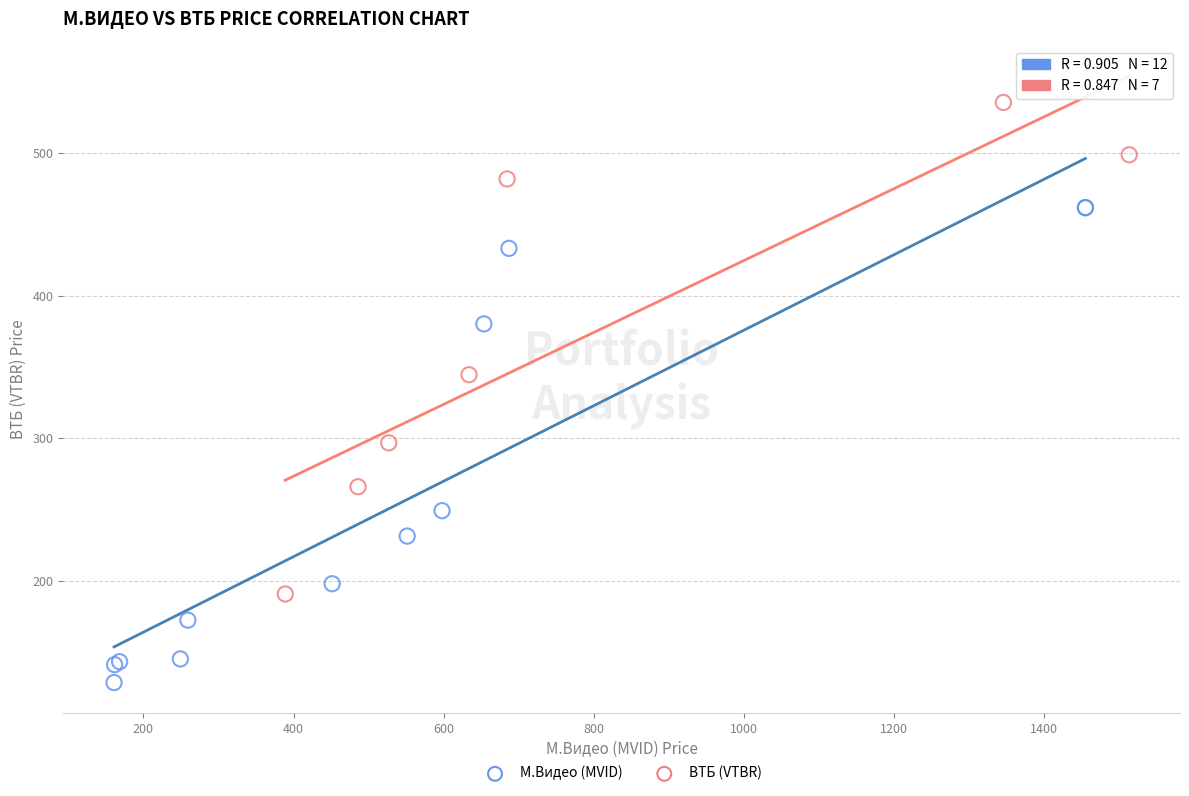

Which series reaches the minimum Y coordinate?

М.Видео (MVID)